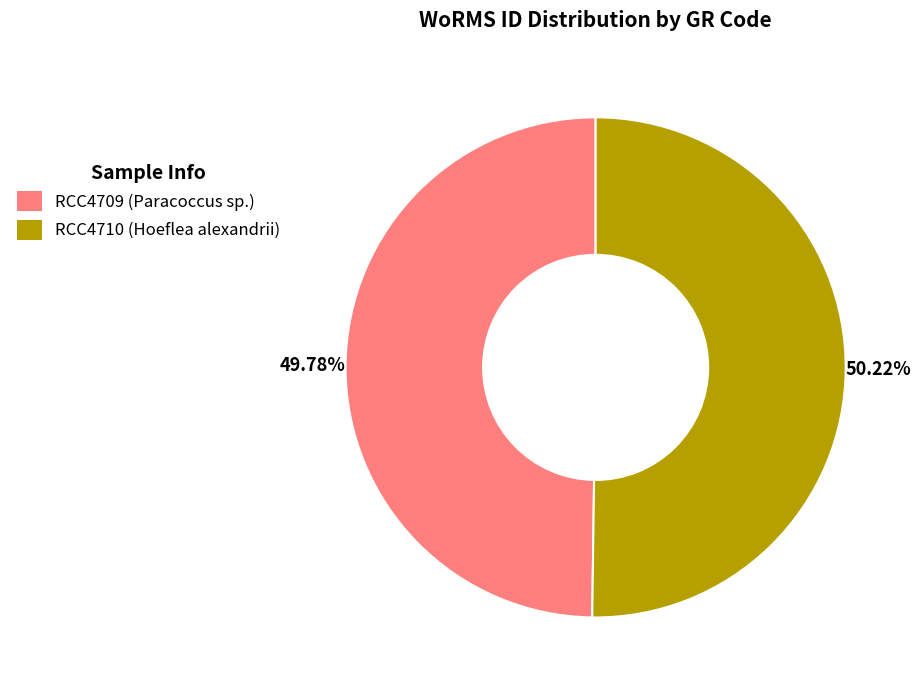

Combined, do RCC4709 (Paracoccus sp.) and RCC4710 (Hoeflea alexandrii) account for over 50%?

Yes